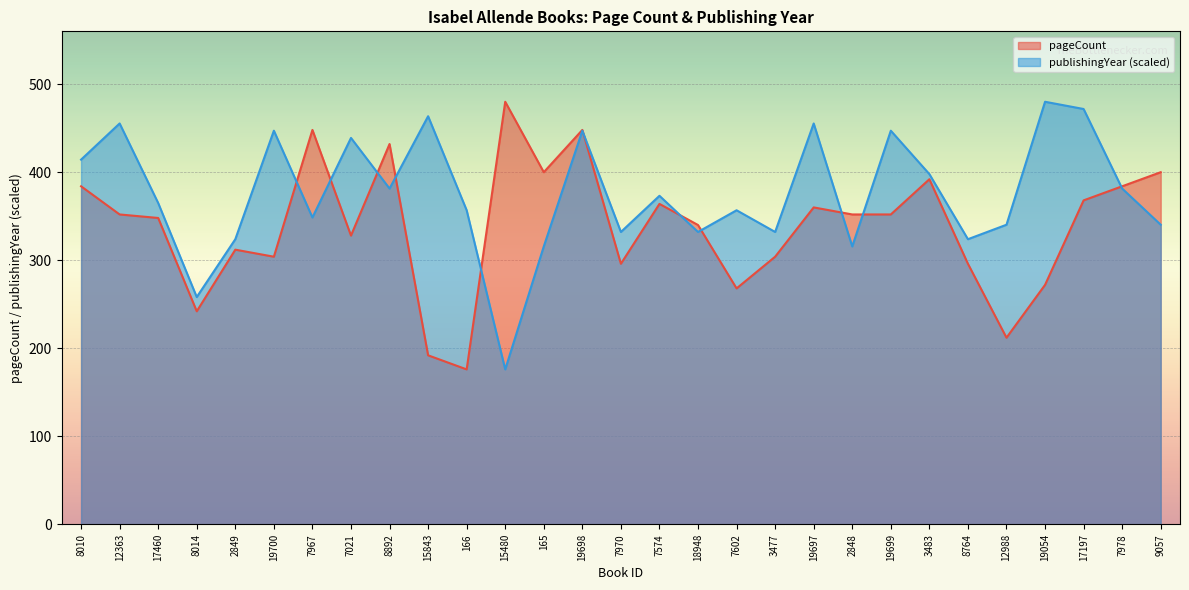

How many interior local peaks does the pageCount series have?

8